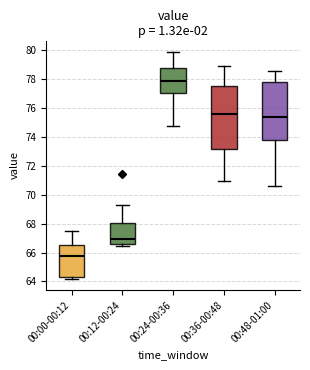

Comparing the boxes themselves (not the whiskers), which one is the tallest?

00:36-00:48